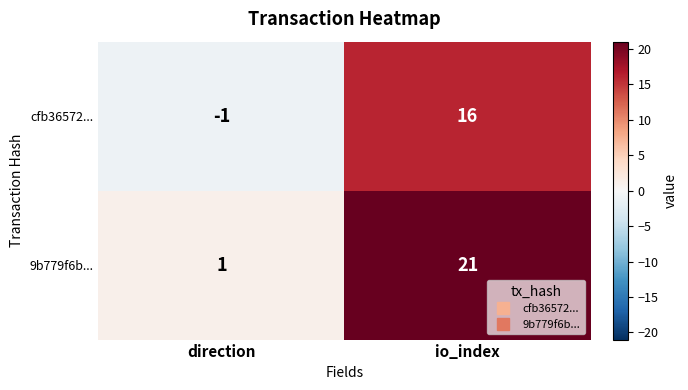

What is the sum of all cfb36572... values?

15